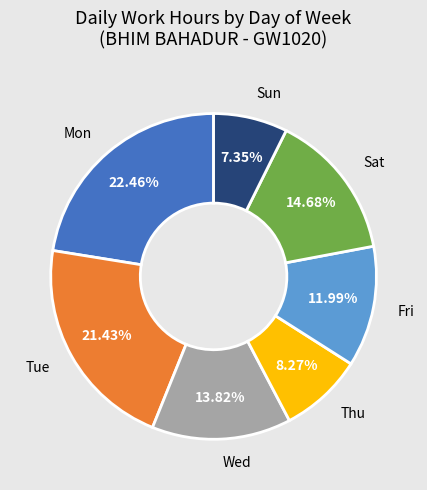

Does any single category account for the majority?

No